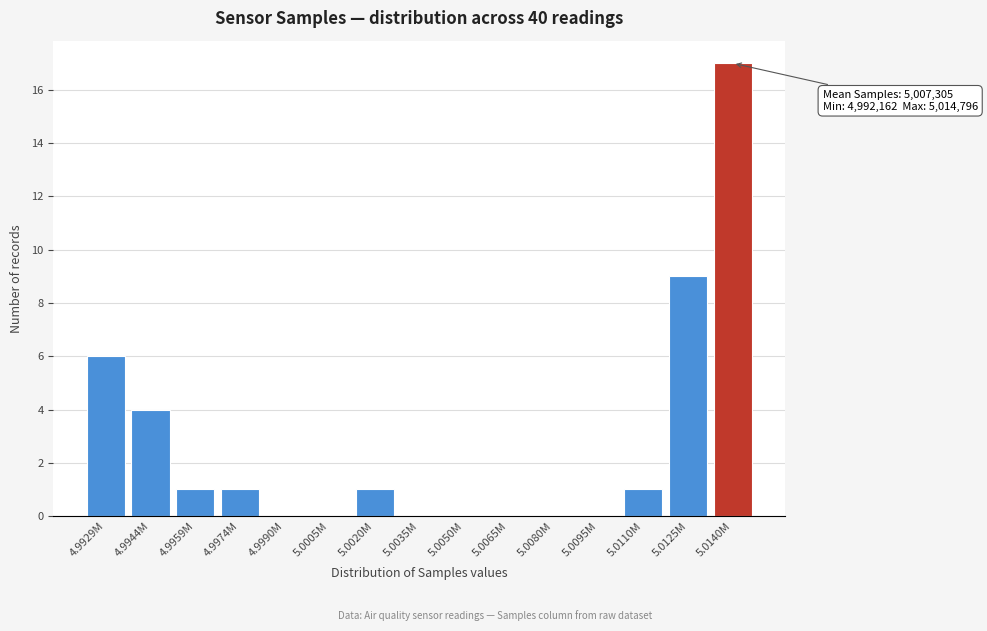

Reading left to right, list all the values displayed in this chart.

4.9929M=6	4.9944M=4	4.9959M=1	4.9974M=1	4.9990M=0	5.0005M=0	5.0020M=1	5.0035M=0	5.0050M=0	5.0065M=0	5.0080M=0	5.0095M=0	5.0110M=1	5.0125M=9	5.0140M=17